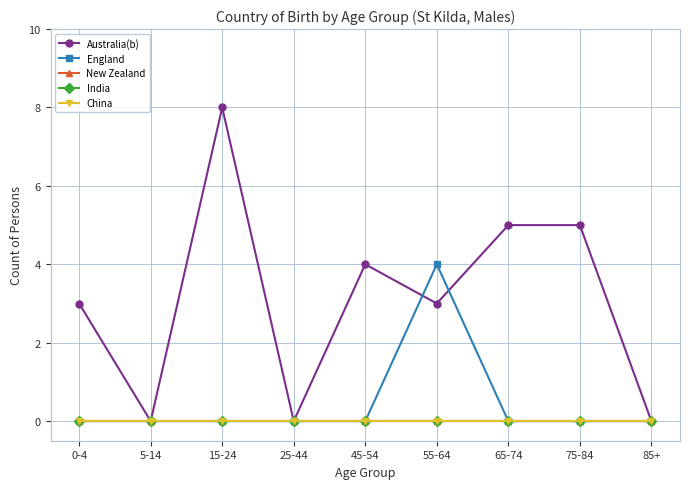

True or false: New Zealand and Australia(b) cross at least once.

False